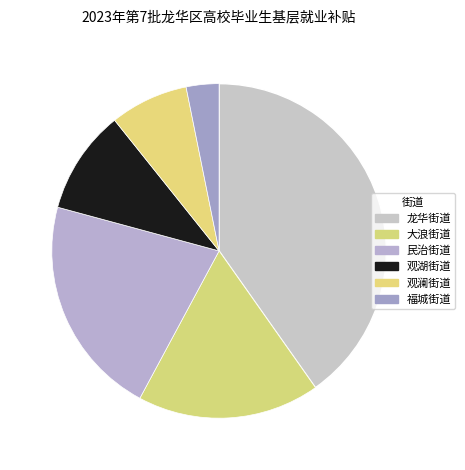

What is the change in value from 观湖街道 to 观澜街道?

-22